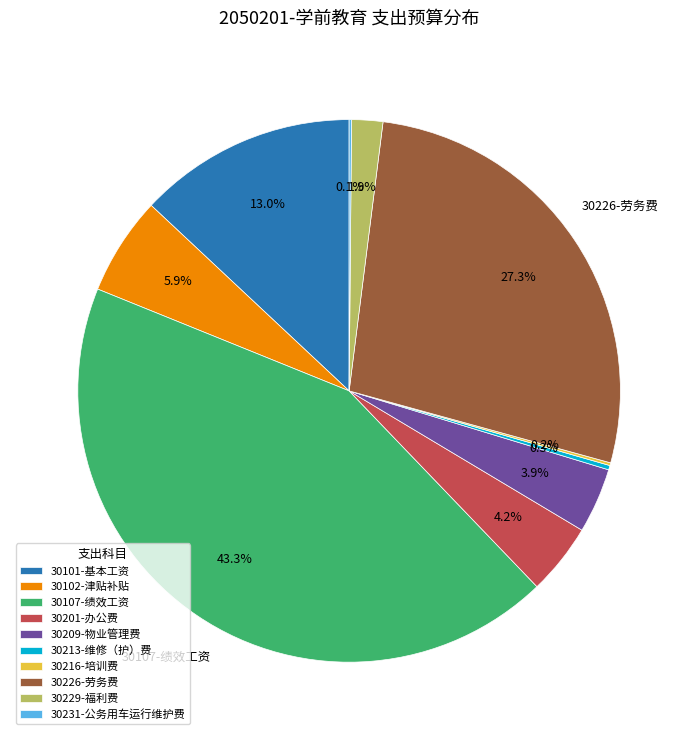

Between 30209-物业管理费 and 30229-福利费, which is larger?

30209-物业管理费